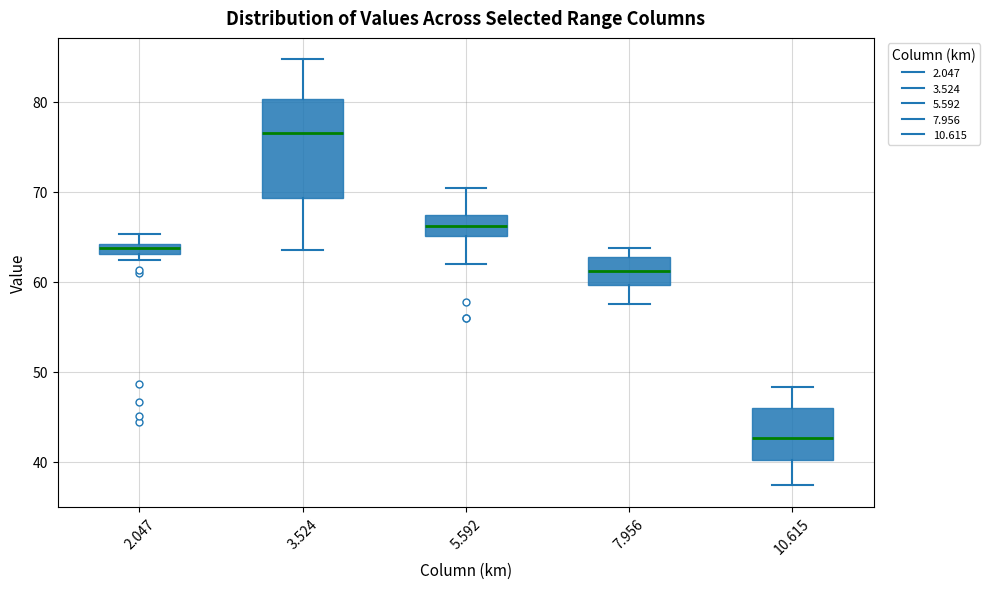

Which box's median line is the highest?

3.524